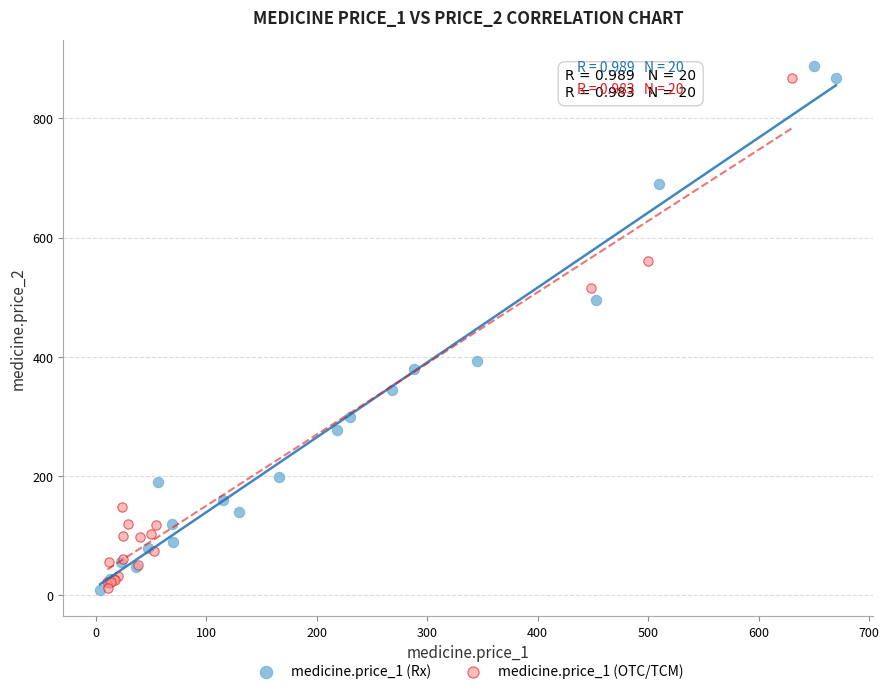

What are all the series names shown in the legend?

medicine.price_1 (Rx), medicine.price_1 (OTC/TCM)